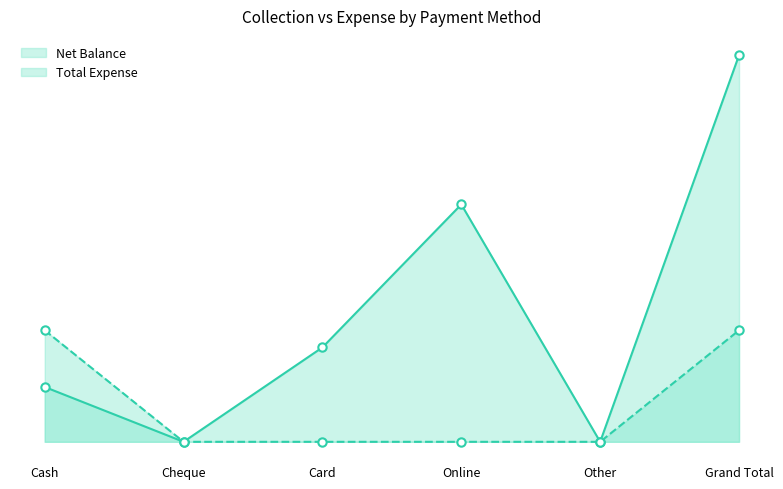

What is the value of the Net Balance point at the 1st from the left?

12193